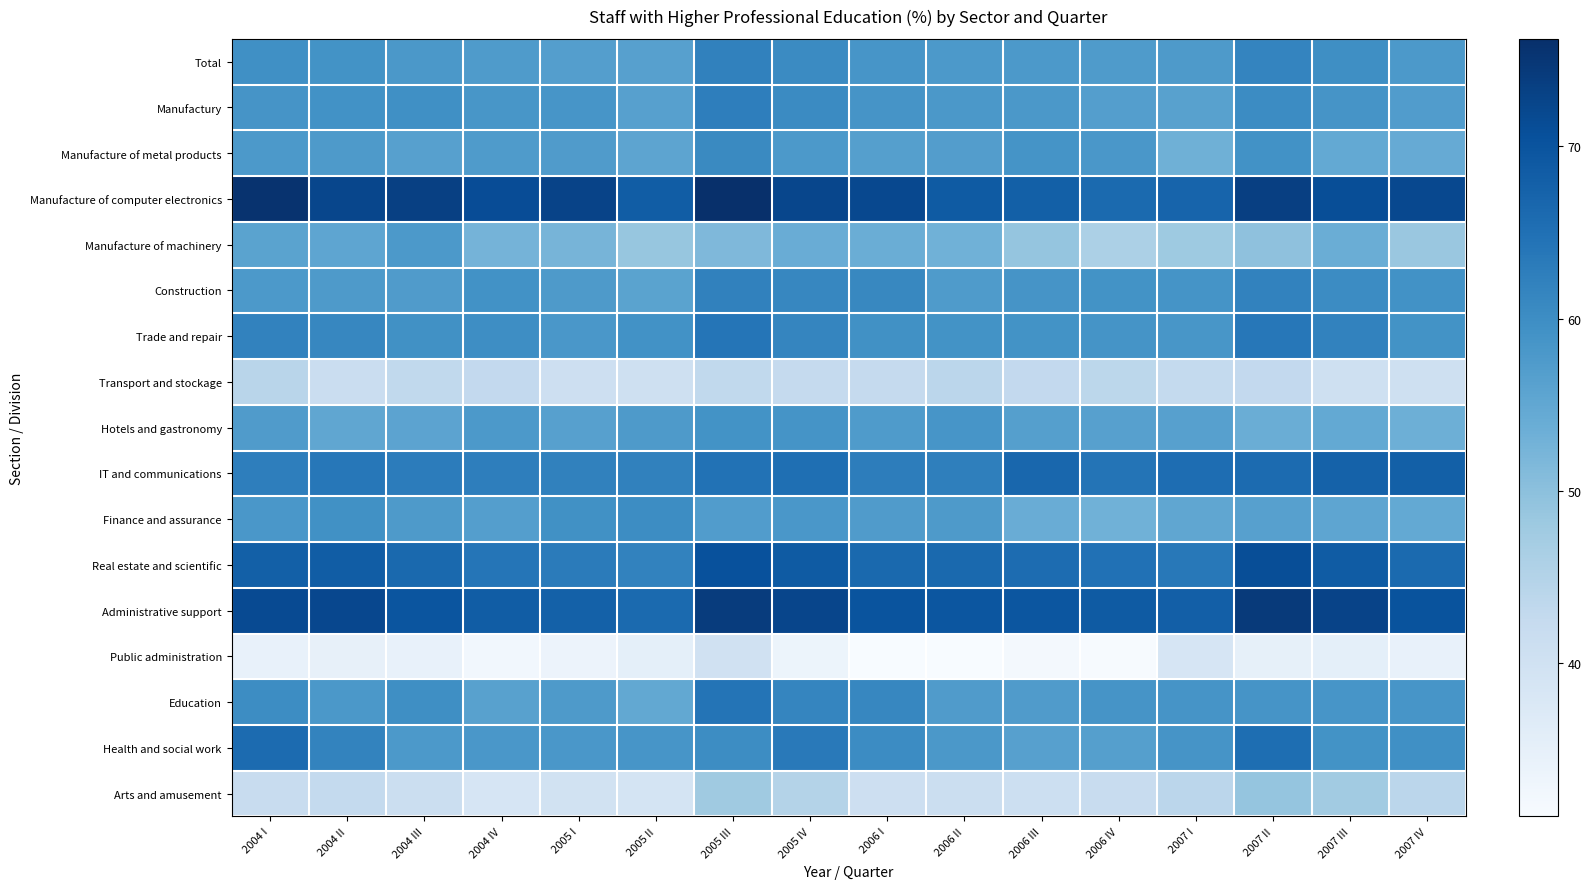

How many data points does each series have?

16